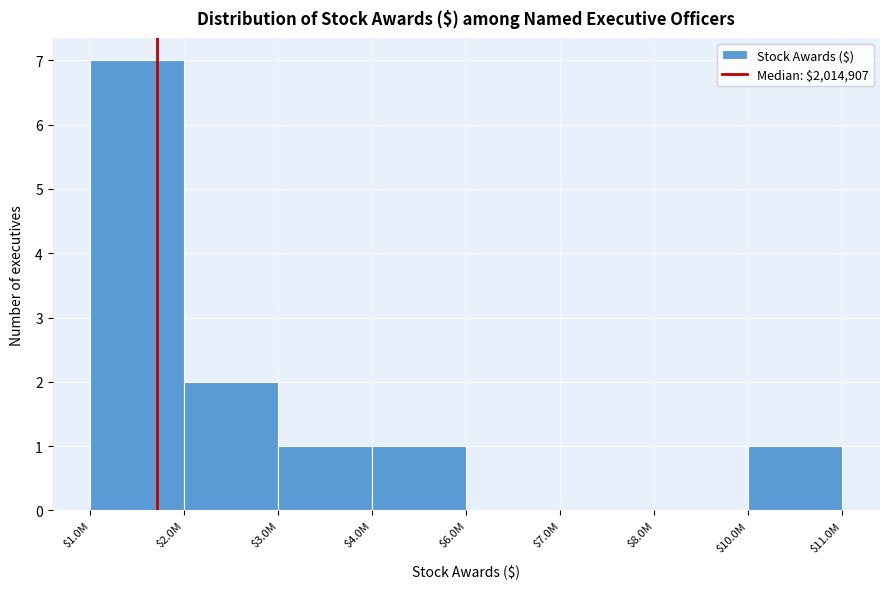

What is the maximum value shown in the chart?

7